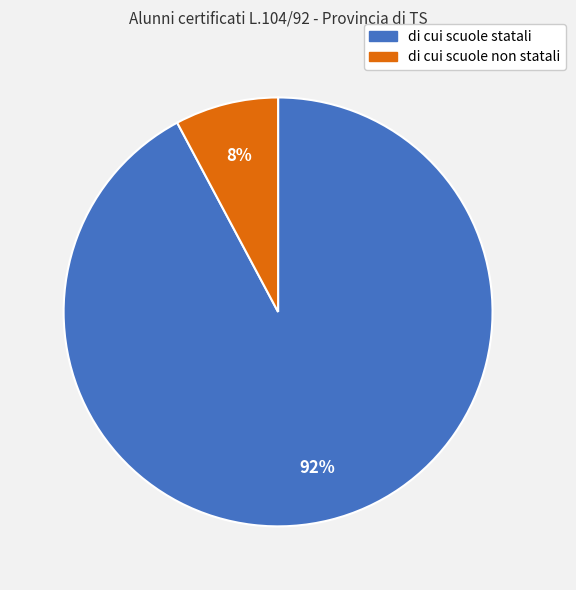

How many slices are in this pie chart?

2